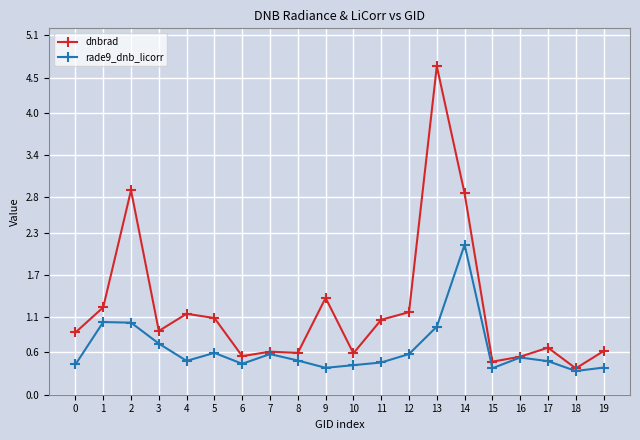

Is it true that rade9_dnb_licorr equals 0.2 at 17?

False